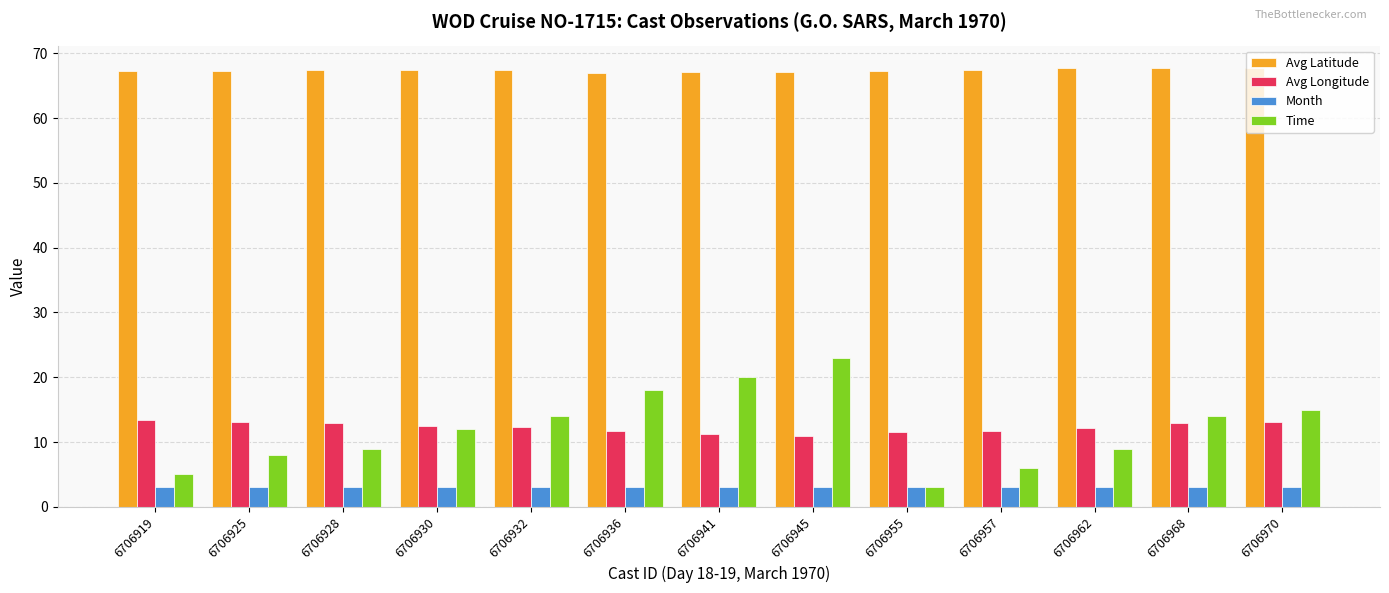

What is the difference between the highest and lowest values at 6706968?

64.8